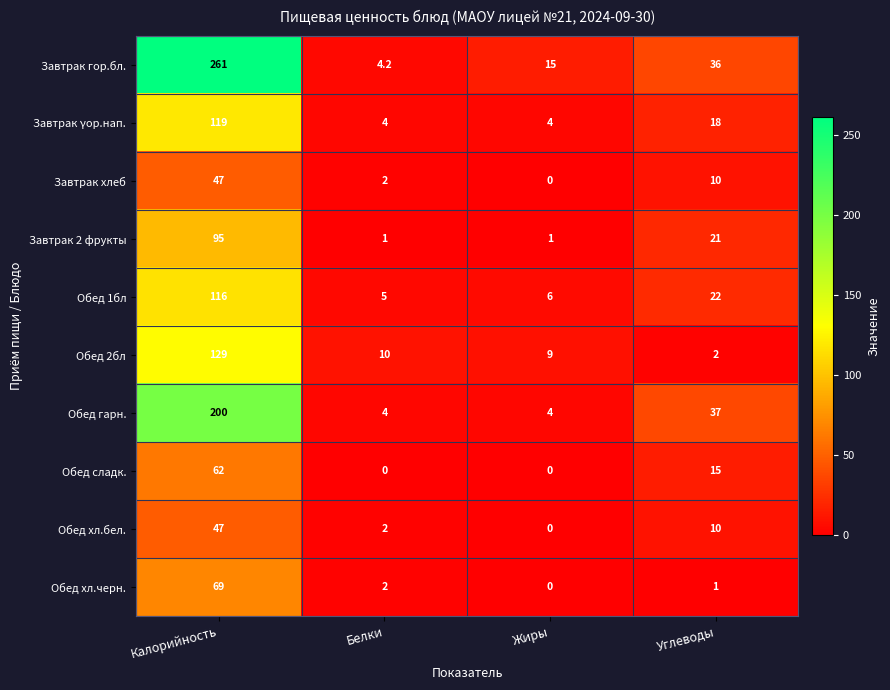

True or false: Завтрак γор.нап. has a value of 50.0 at Калорийность.

False